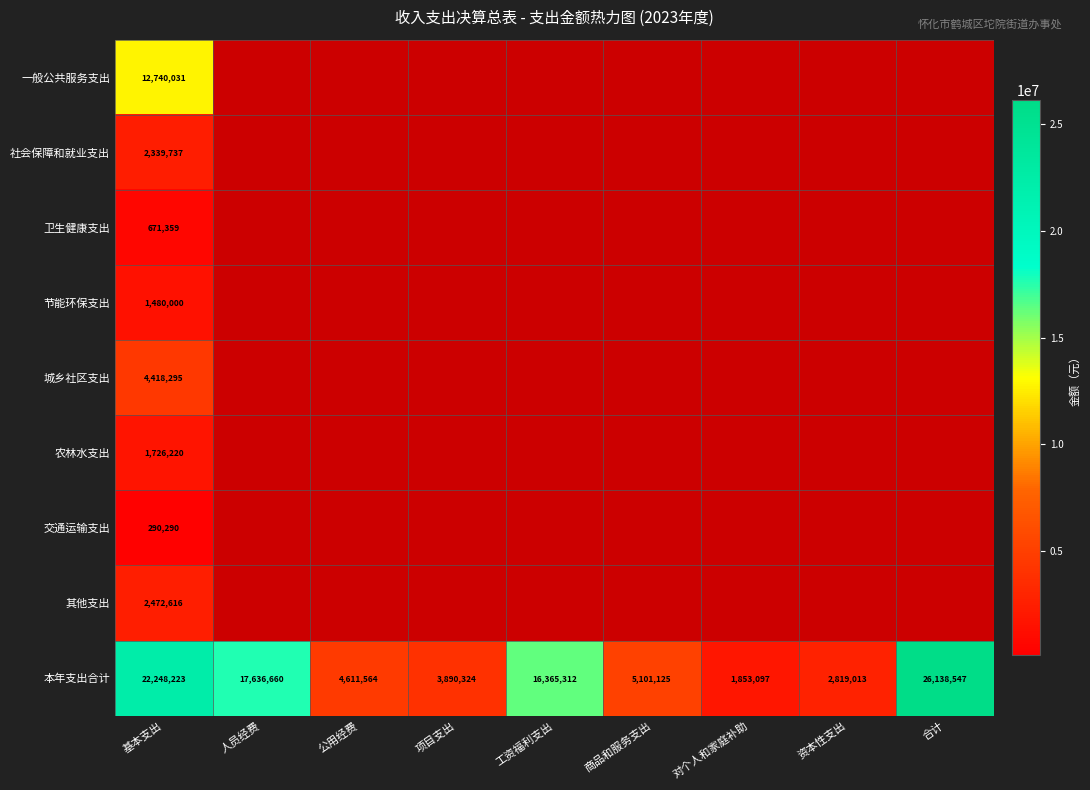

List the labels in order of 本年支出合计 value, largest first.

合计, 基本支出, 人员经费, 工资福利支出, 商品和服务支出, 公用经费, 项目支出, 资本性支出, 对个人和家庭补助